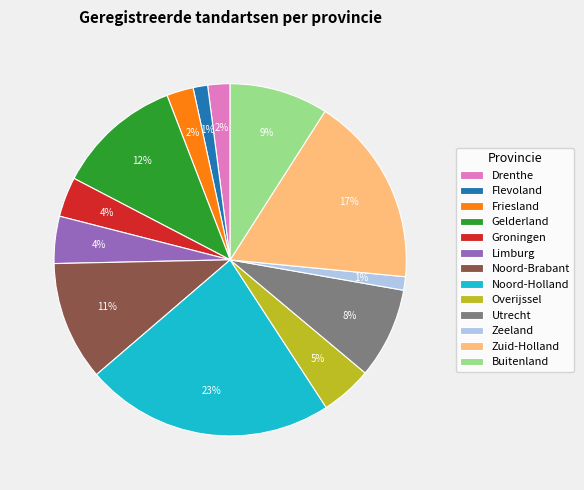

The Zuid-Holland slice represents 17% of the pie. True or false?

True